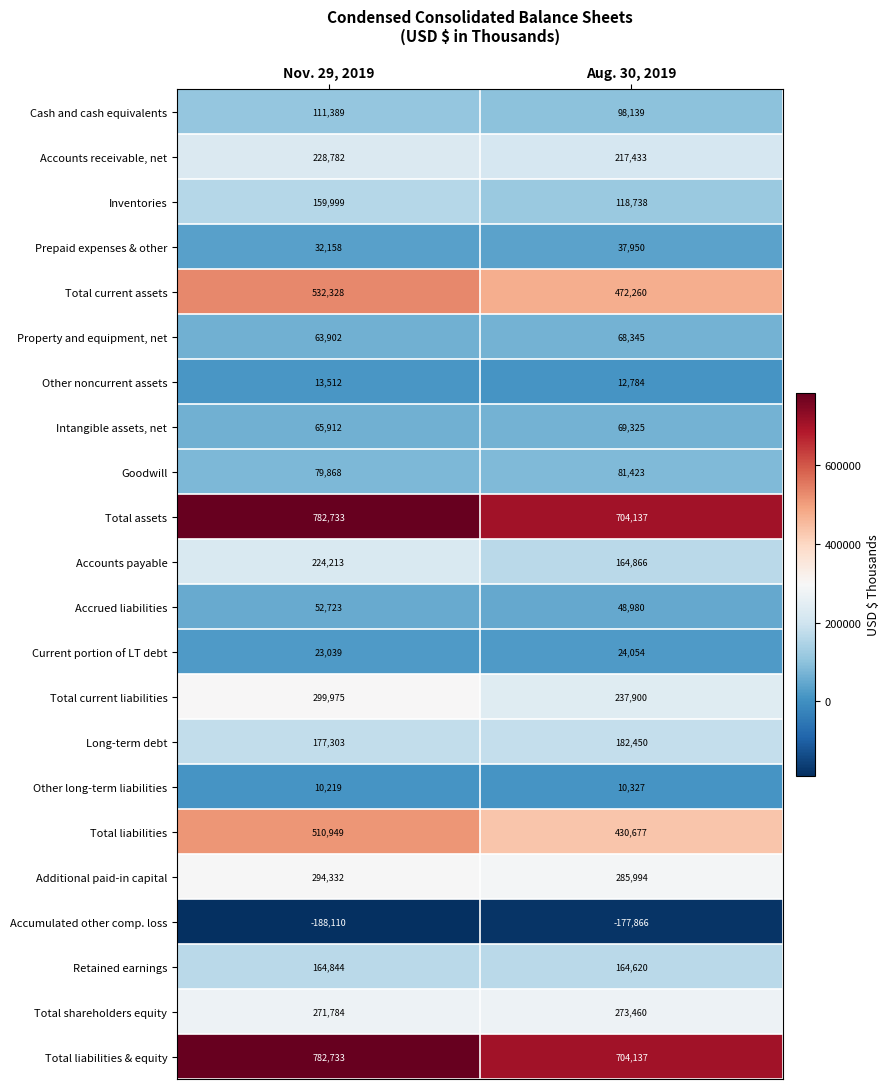

List the labels in order of Prepaid expenses & other value, largest first.

Aug. 30, 2019, Nov. 29, 2019